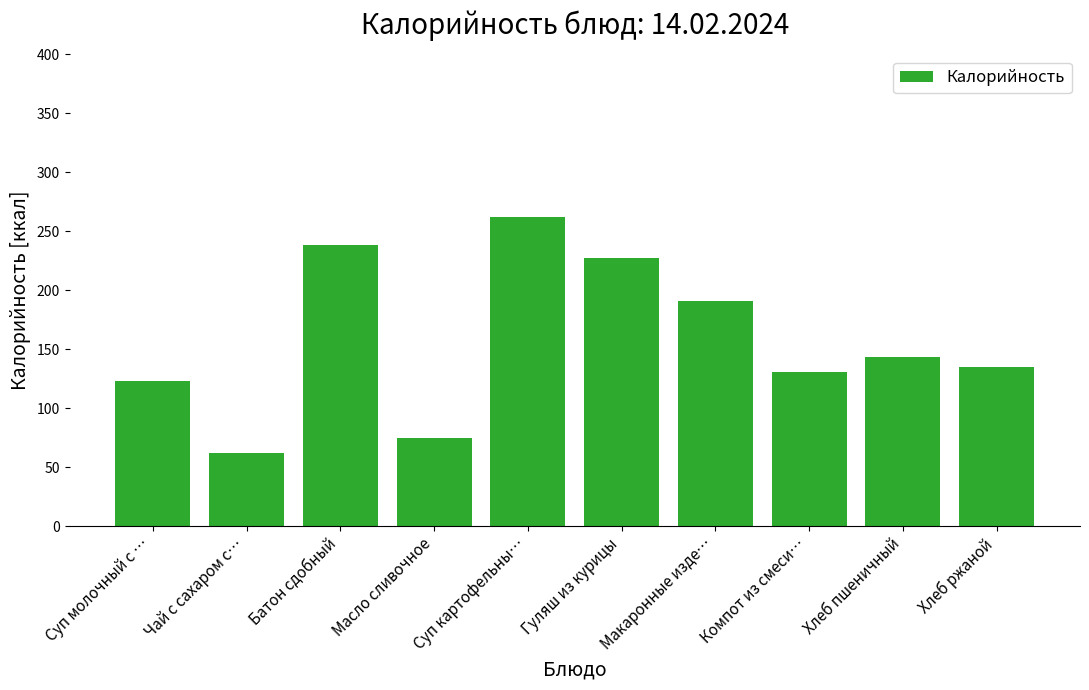

What is the ratio of the value at Хлеб ржаной to the value at Компот из смеси…?

1.0